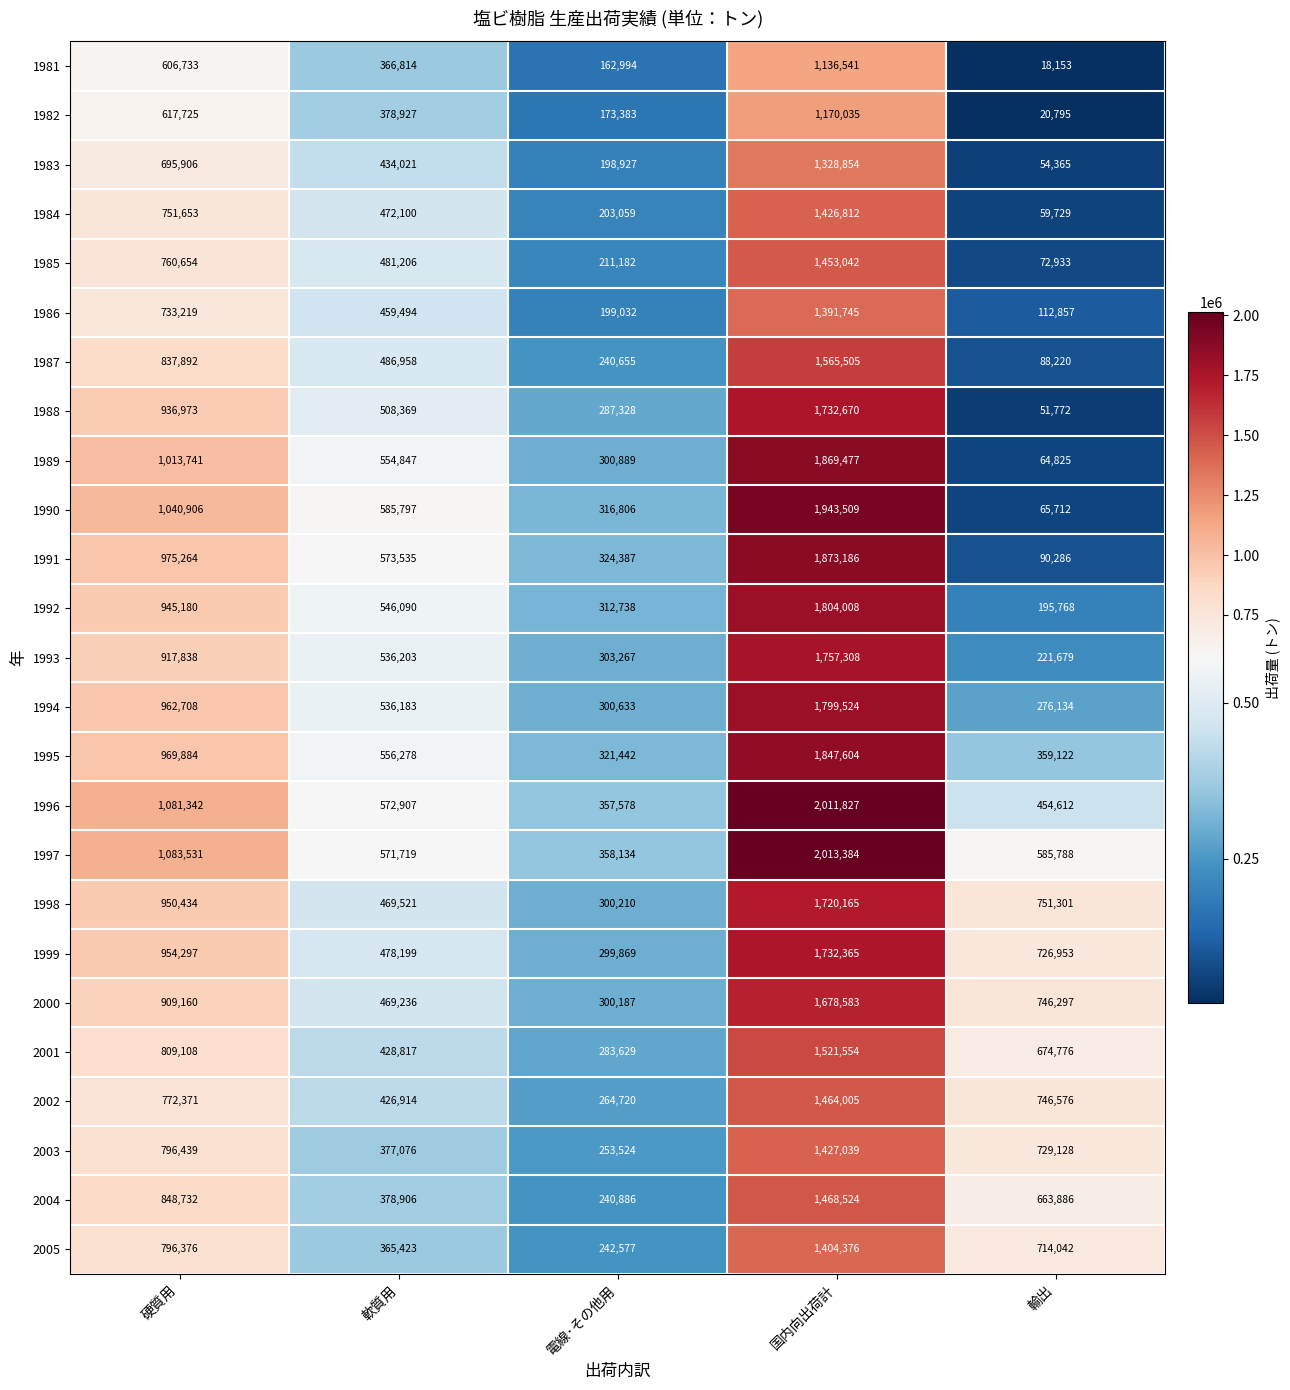

What is the smallest value displayed?

18153